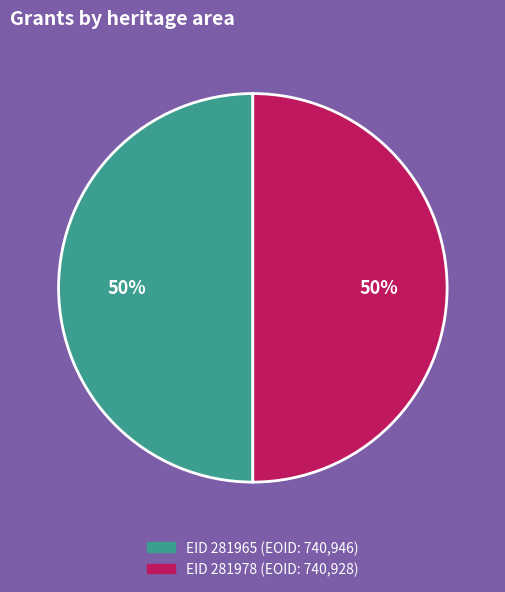

To the nearest percent, what is the average slice percentage?

50%